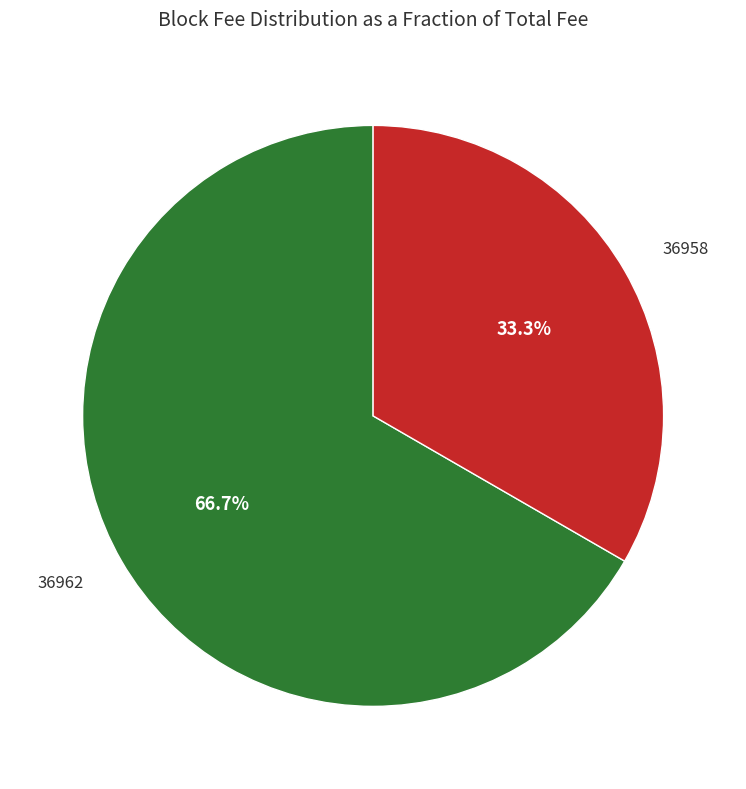

Count the number of slices in the pie.

2